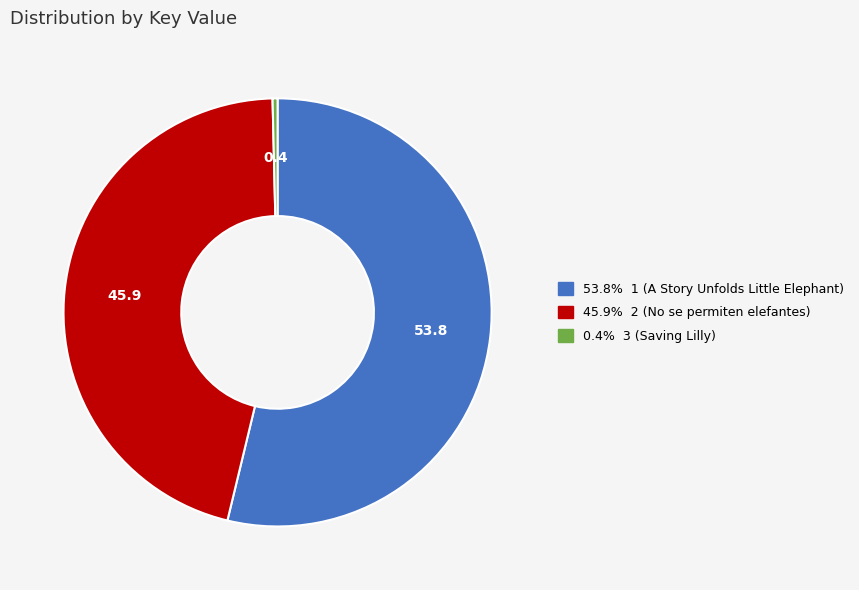

Is there any slice that represents more than half of the pie?

Yes